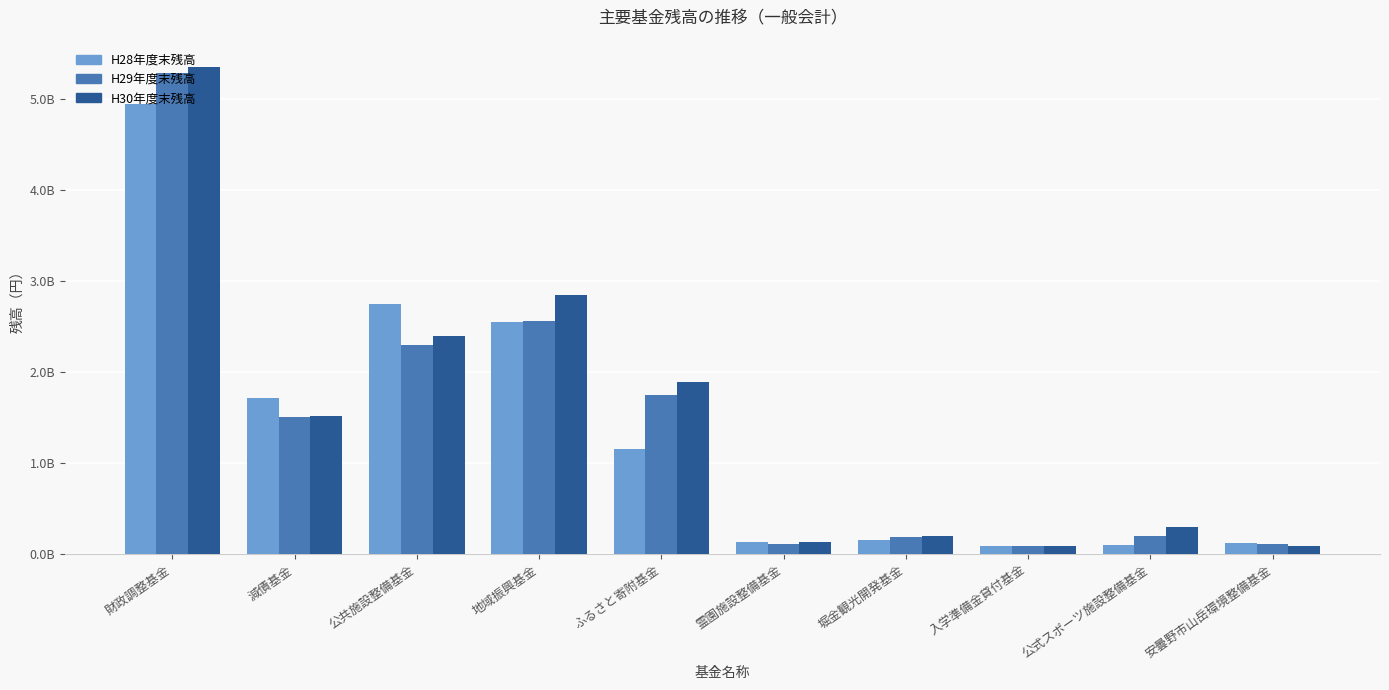

Rank the series at 公式スポーツ施設整備基金 from highest to lowest value.

H30年度末残高, H29年度末残高, H28年度末残高